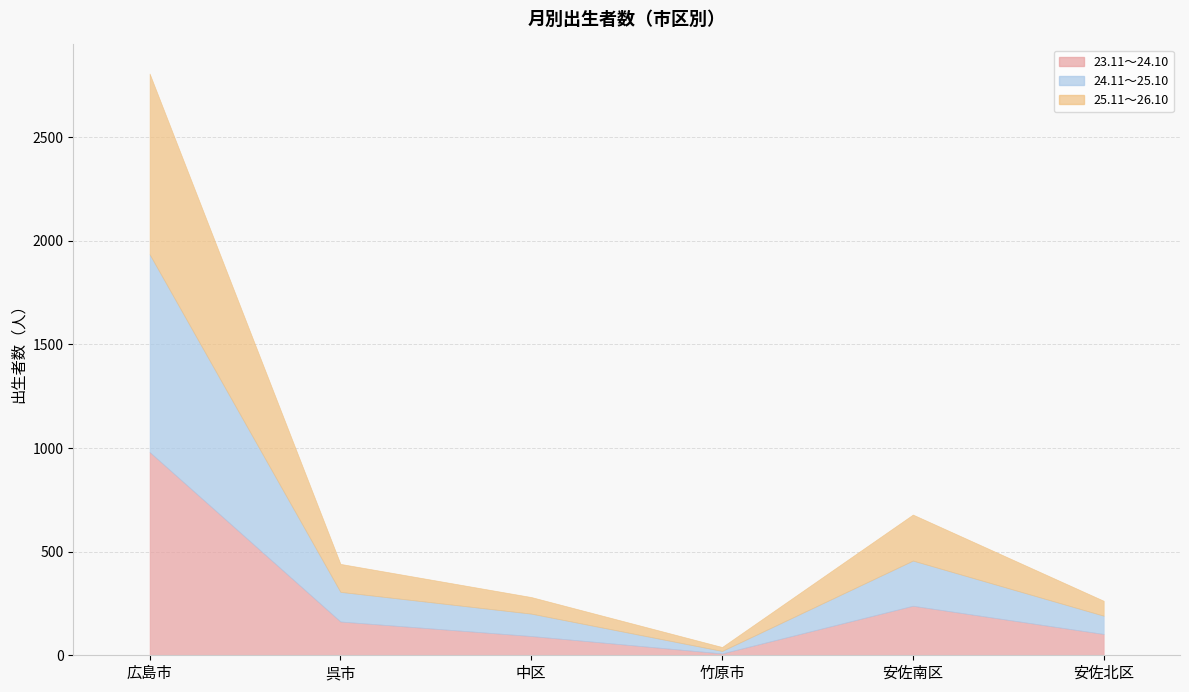

How many data points in 24.11～25.10 are less than 143?

3